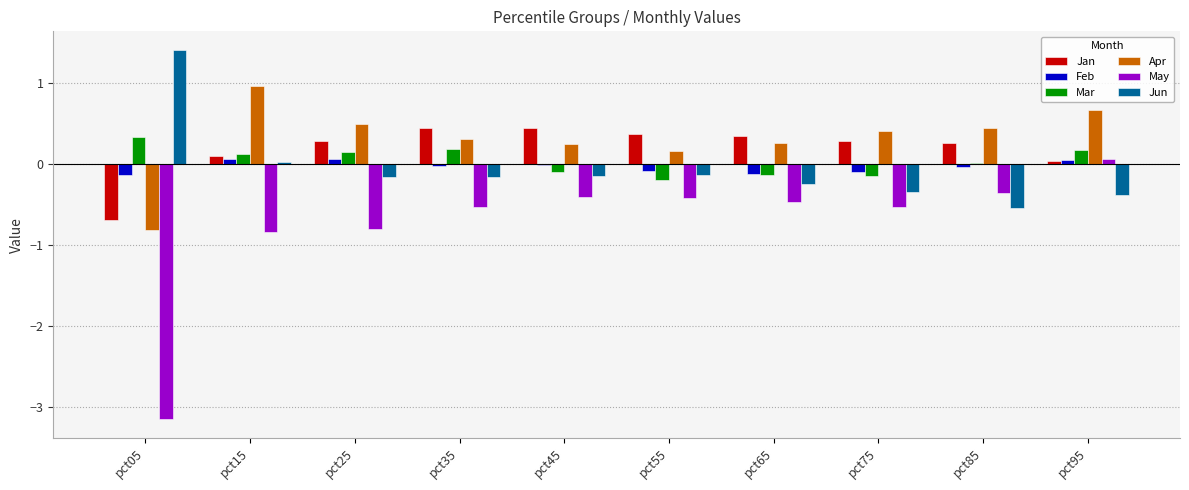

What is the sum of all Jan values?

1.8